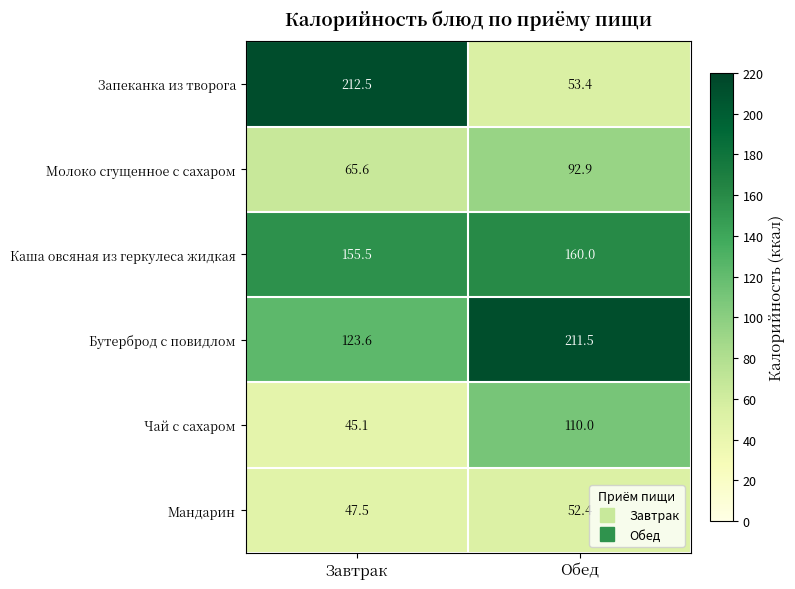

Which series has the widest spread of values?

Запеканка из творога